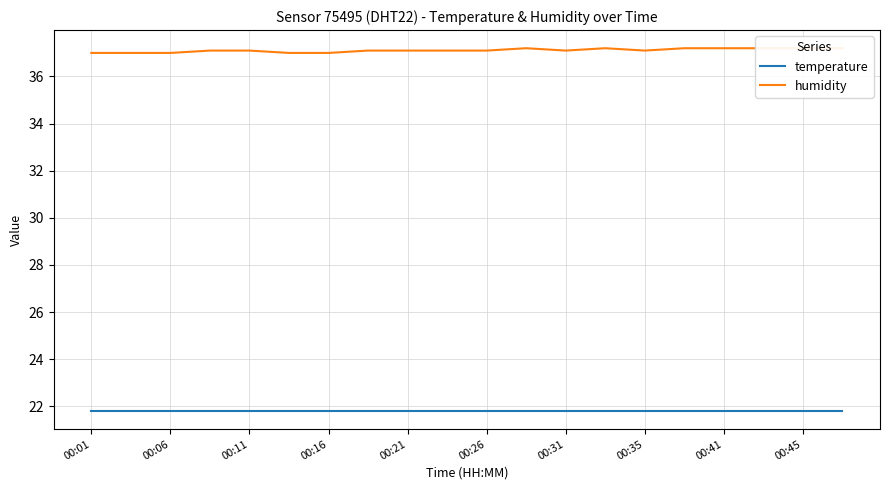

What is the sum of the temperature values at 12 and 00:26?

43.6